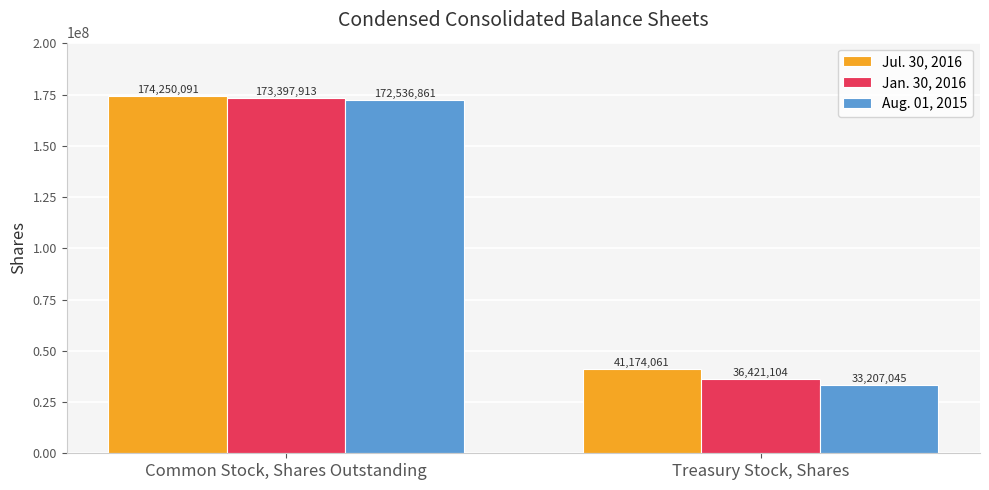

What is the label of the 1st bar from the right?

Treasury Stock, Shares